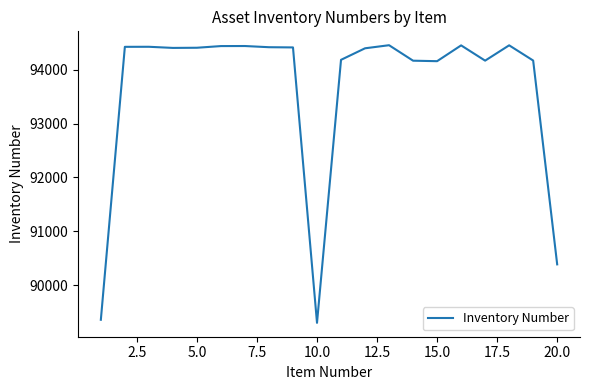

What is the difference between the maximum and minimum values?

5147